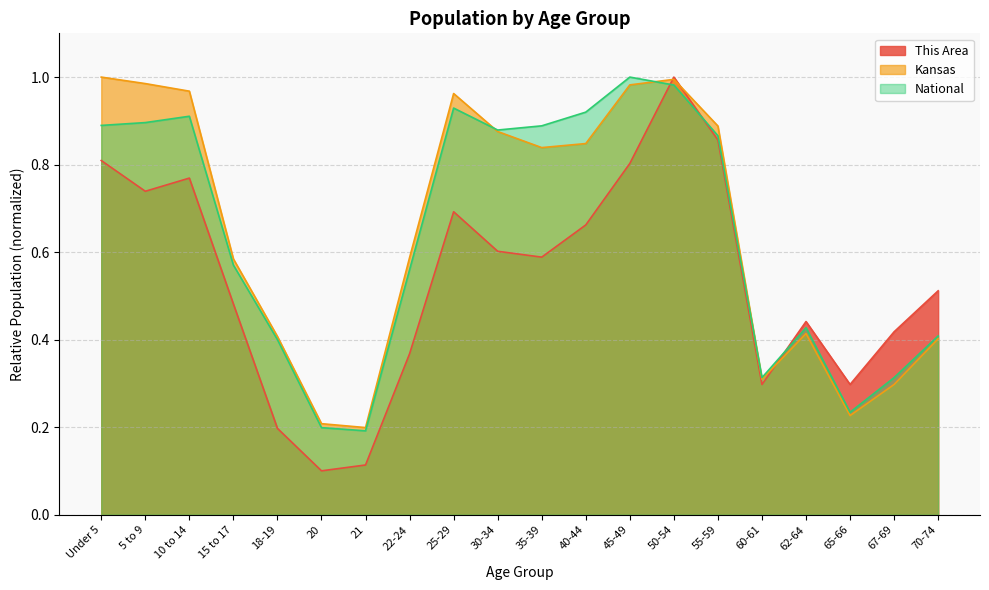

List the series in order of their peak value, lowest first.

This Area, Kansas, National